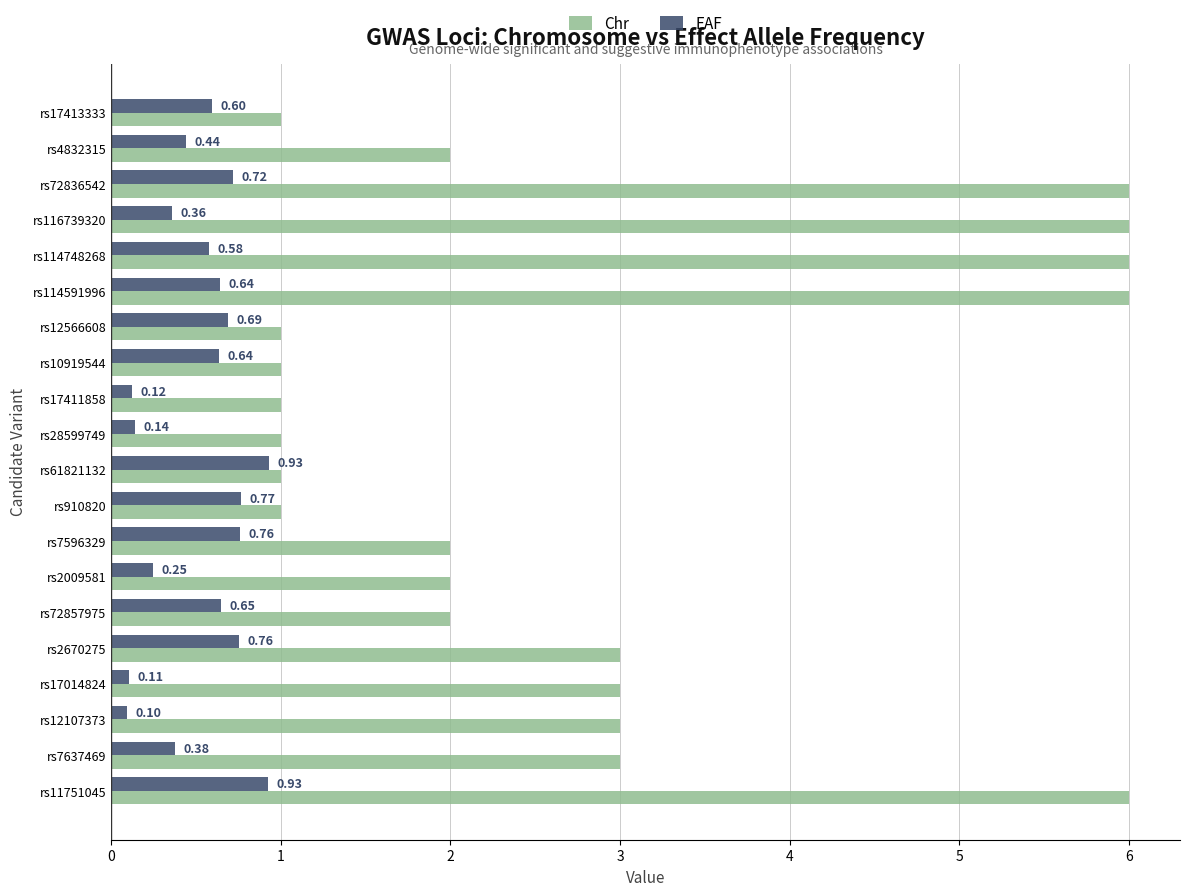

How many categories are shown in the chart?

20